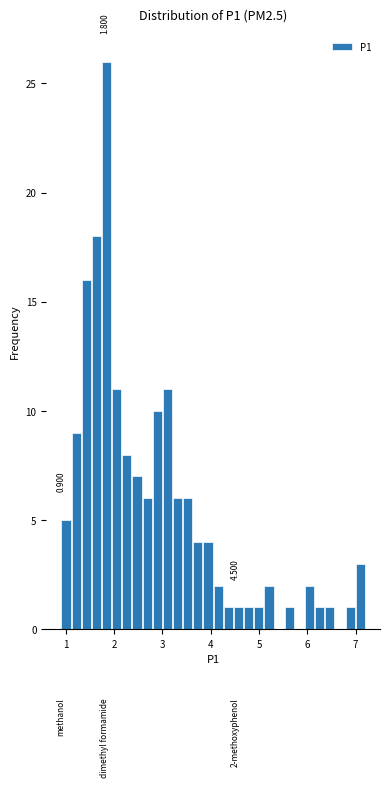

Read against the x-axis, roughly where is the centre of the tallest bar?

1.8